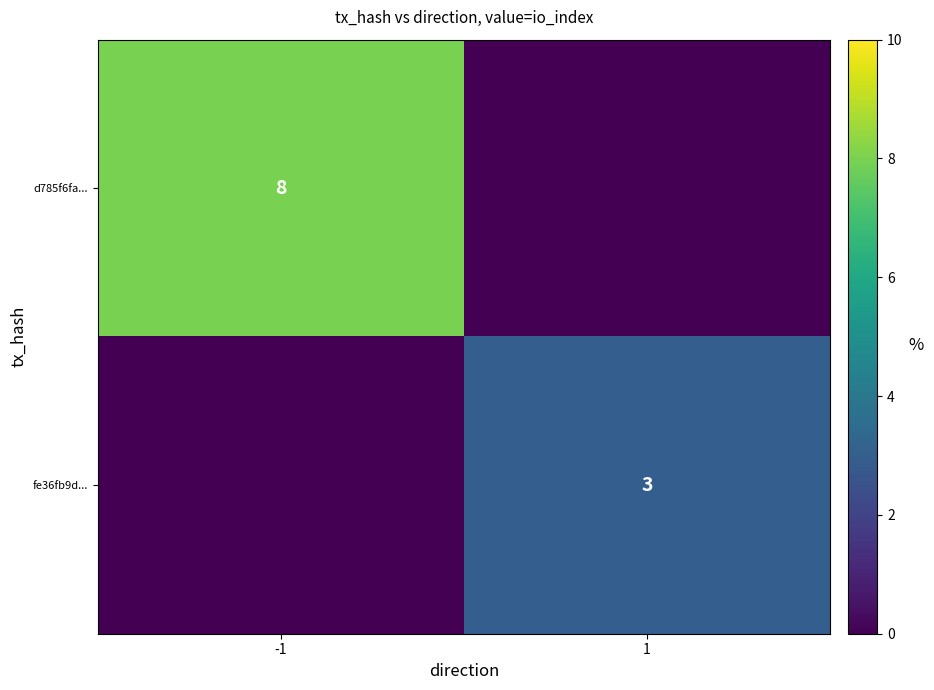

The value of fe36fb9d... at 1 is 5. True or false?

False